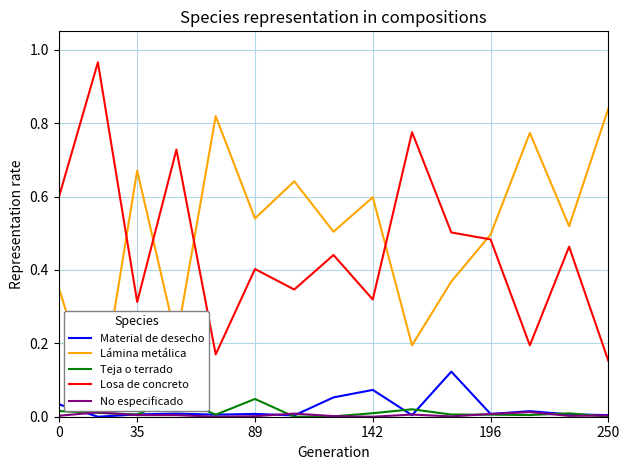

How many intersections are there between Losa de concreto and Lámina metálica?

5